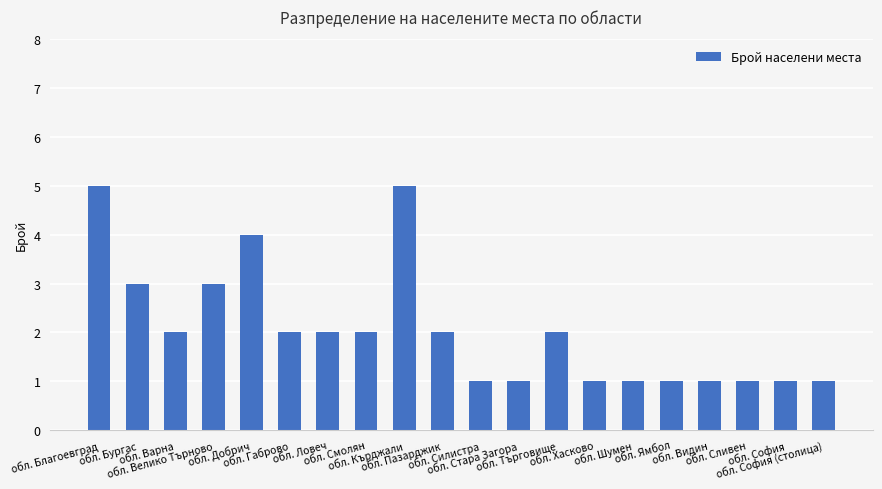

What is the sum of all values?

41